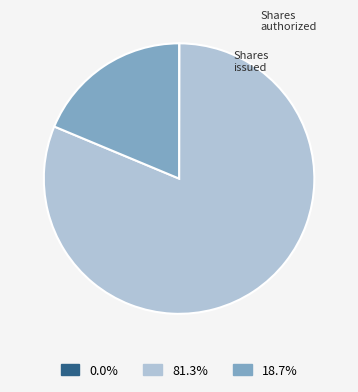

To the nearest percent, what is the average slice percentage?

33%